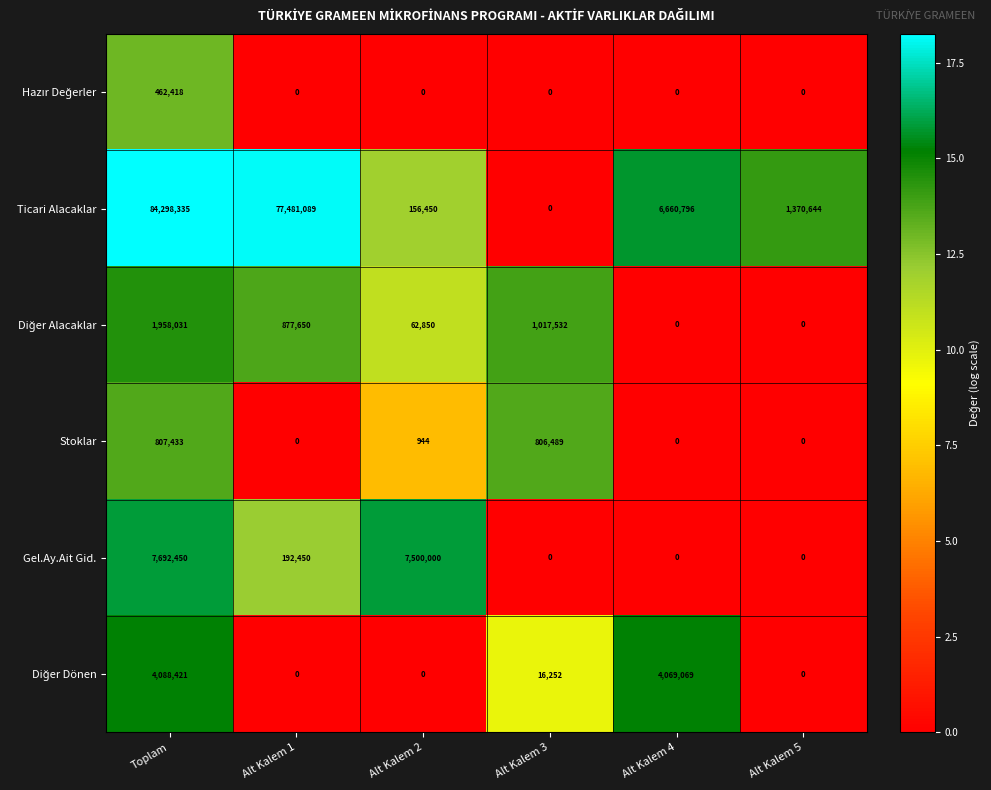

What is the total value across all series at Alt Kalem 5?

1370644